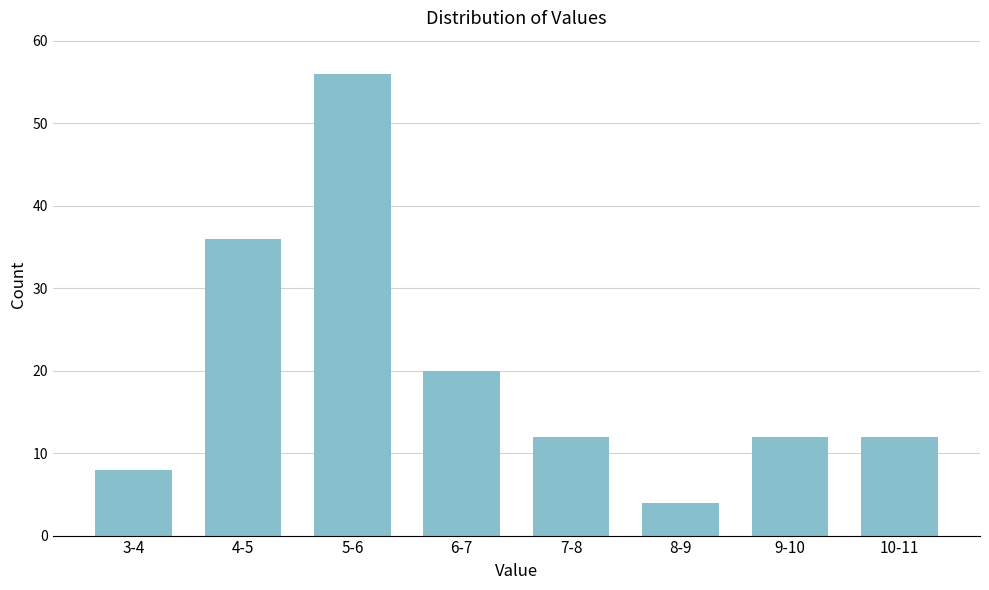

Reading left to right, extract all data points from this chart.

3-4=8	4-5=36	5-6=56	6-7=20	7-8=12	8-9=4	9-10=12	10-11=12